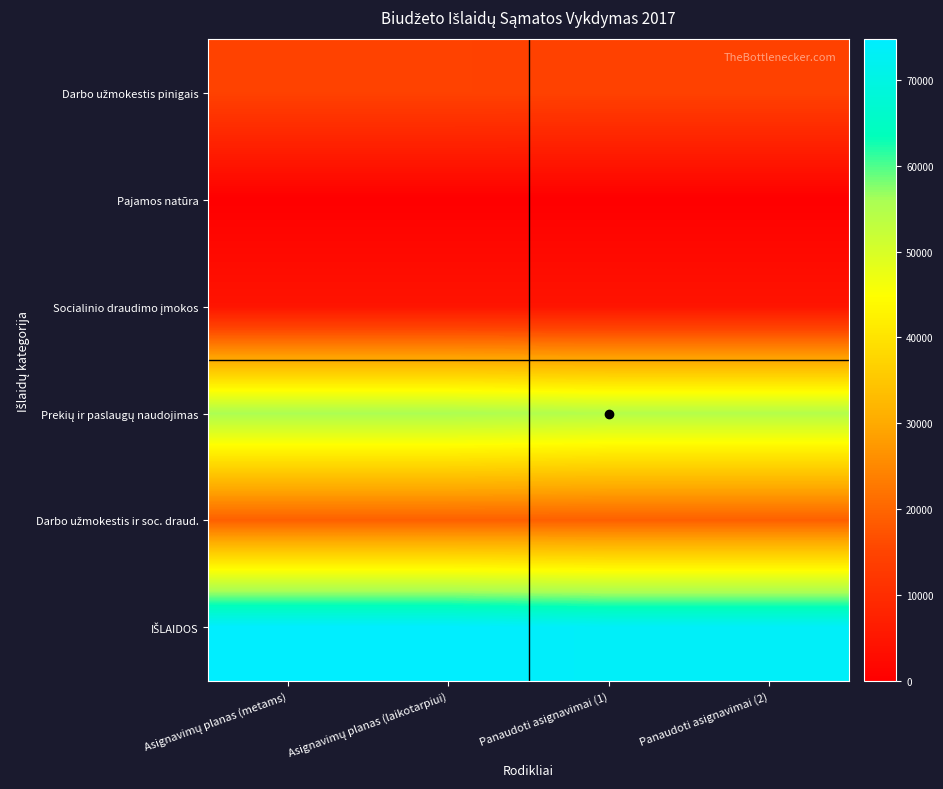

What is the total value across all series at Asignavimų planas (laikotarpiui)?

168500.0